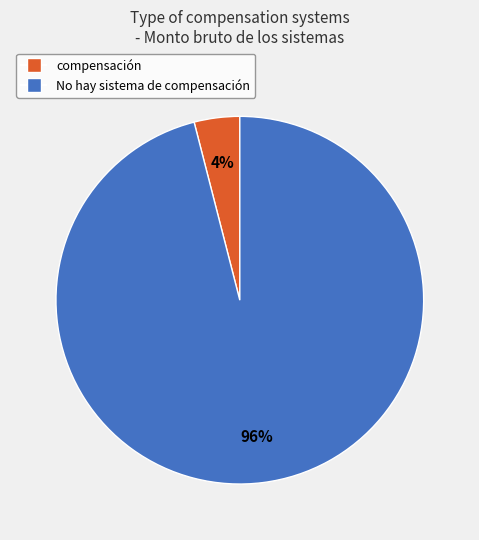

Between compensación and No hay sistema de compensación, which is larger?

No hay sistema de compensación